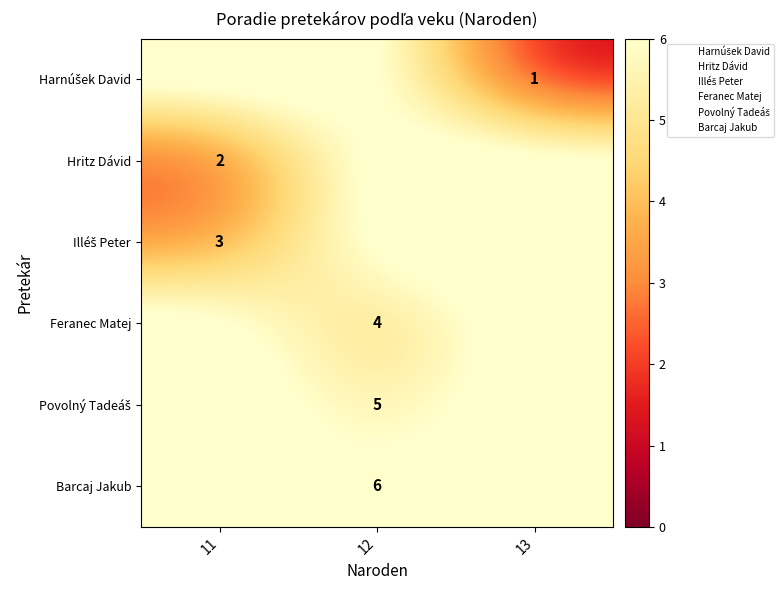

Which label corresponds to the smallest value in the chart?

13